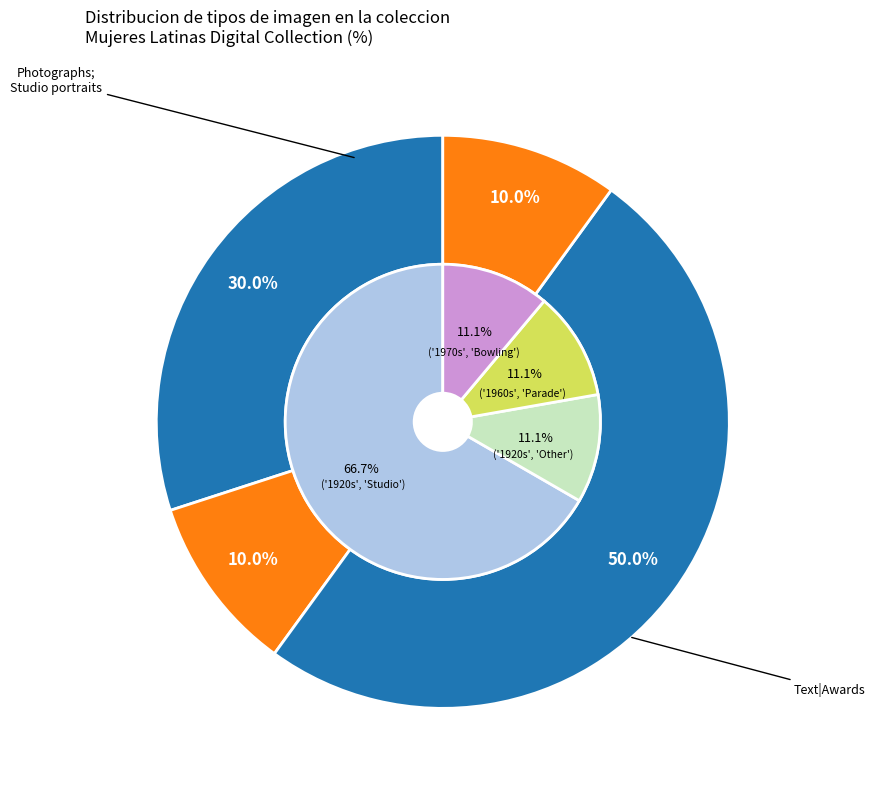

Does Still image|Photographs (Men beside plane) represent more than half of the total?

No